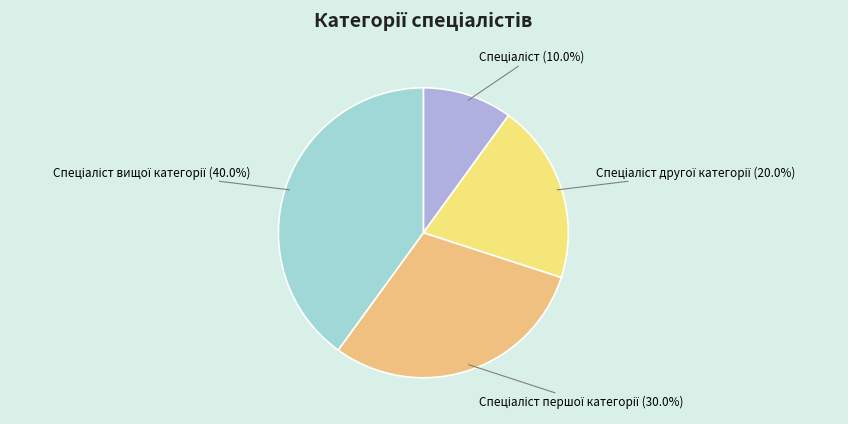

To the nearest percent, what is the average slice percentage?

25%